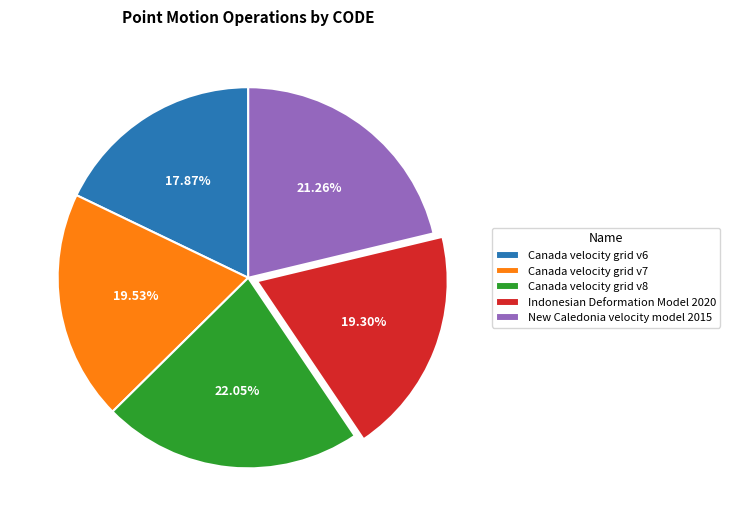

What portion of the pie excludes New Caledonia velocity model 2015?

78.7%